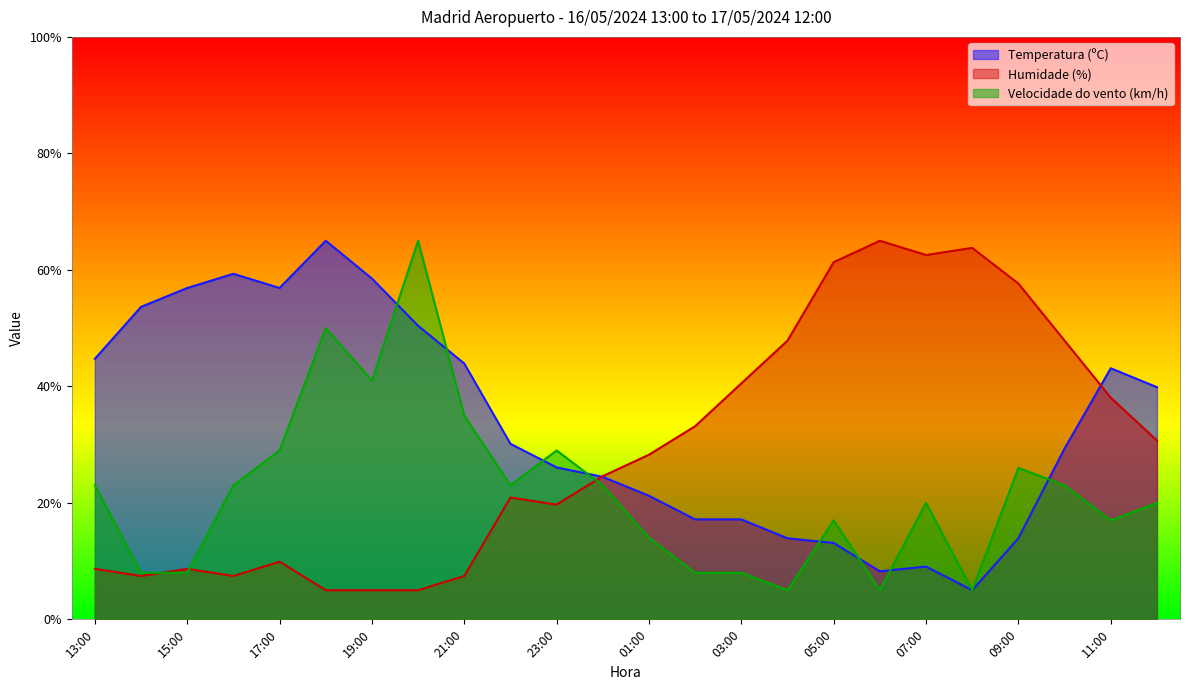

The Velocidade do vento (km/h) series shows 13.8 at 22:00. True or false?

False